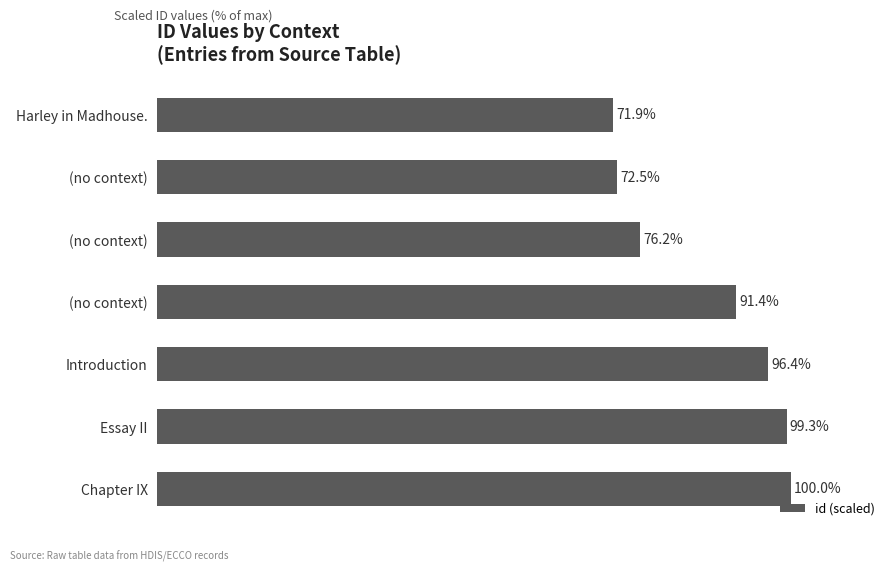

Are the bars horizontal?

Yes